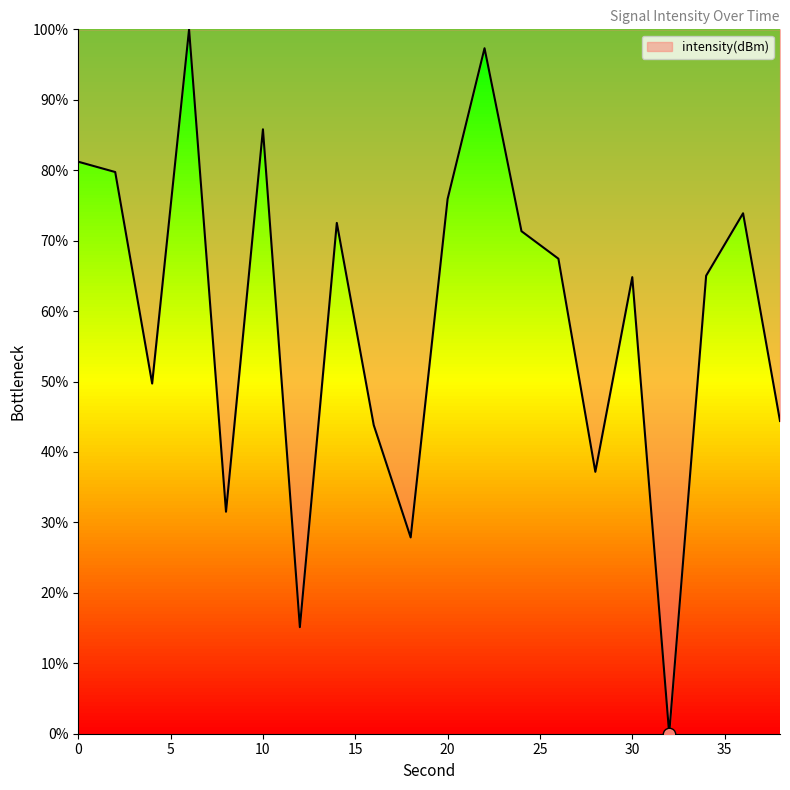

What is the greatest value displayed?

100.0